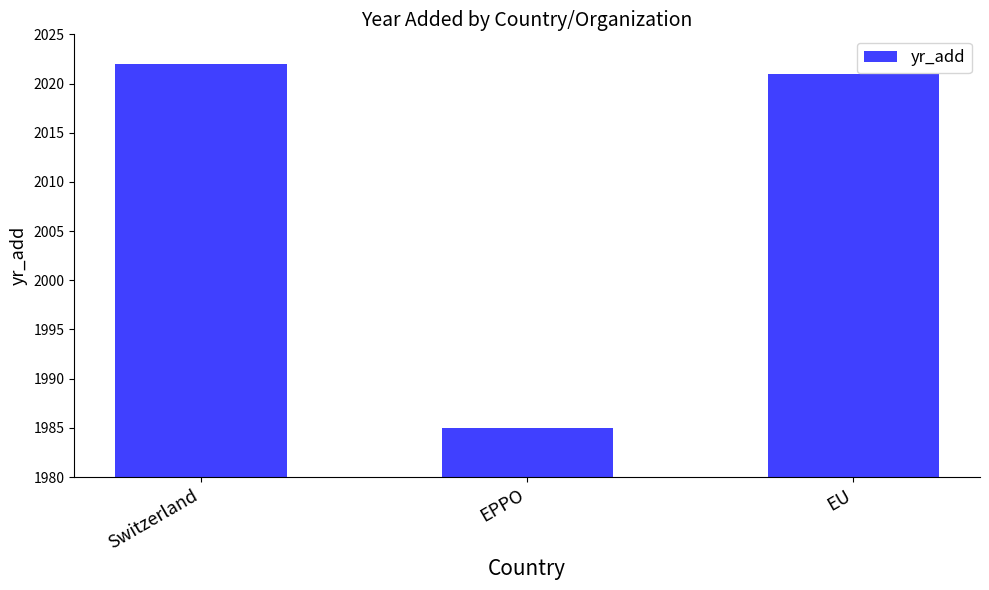

Approximately how many times larger is the value at EPPO compared to Switzerland?

1.0